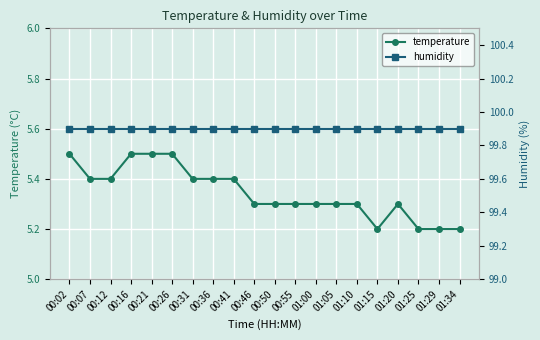

What is the approximate value of temperature at 00:12?

5.4